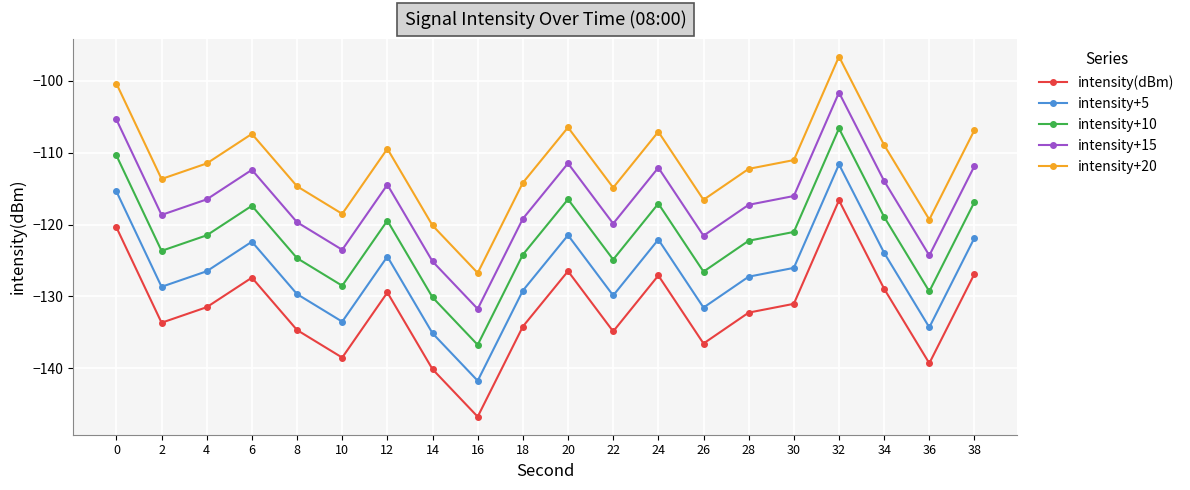

What is the value of the intensity+10 point at the 17th from the left?

-106.6